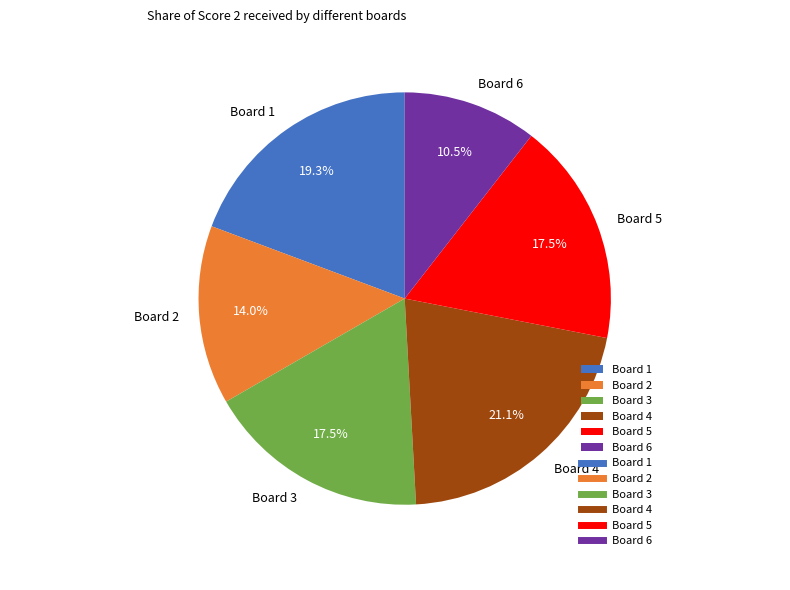

To the nearest percent, what is the difference between the largest and smallest slice percentages?

11%